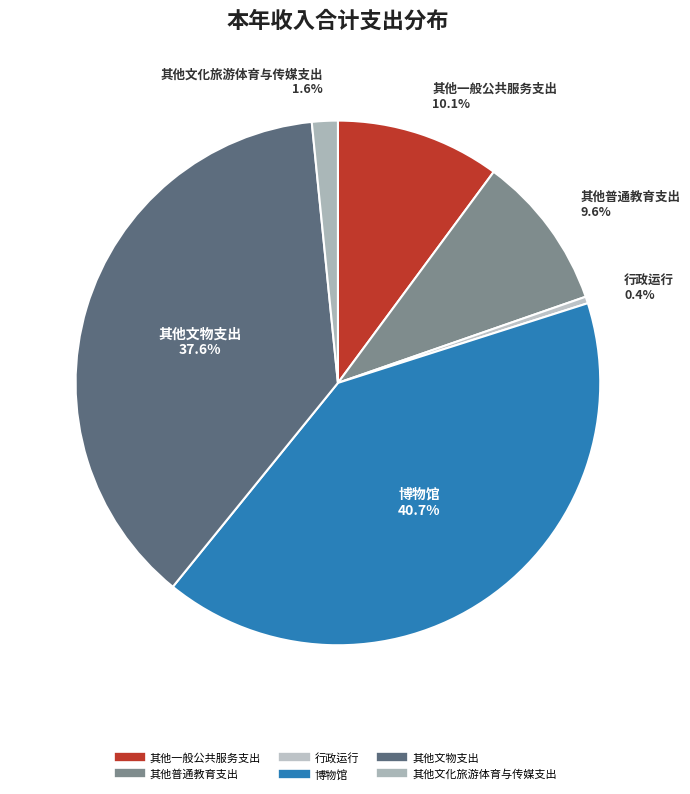

Does any single category account for the majority?

No